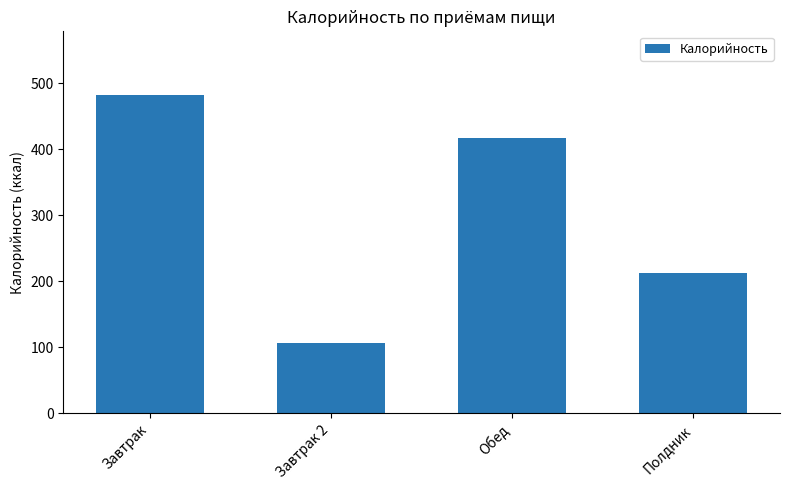

Is it true that the value at Завтрак is 131.3?

False